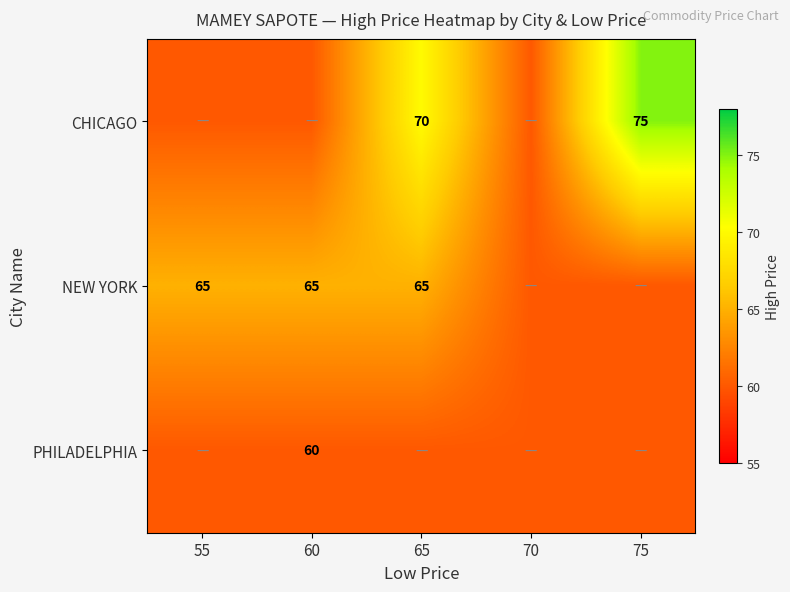

Is it true that CHICAGO equals 75 at 75?

True